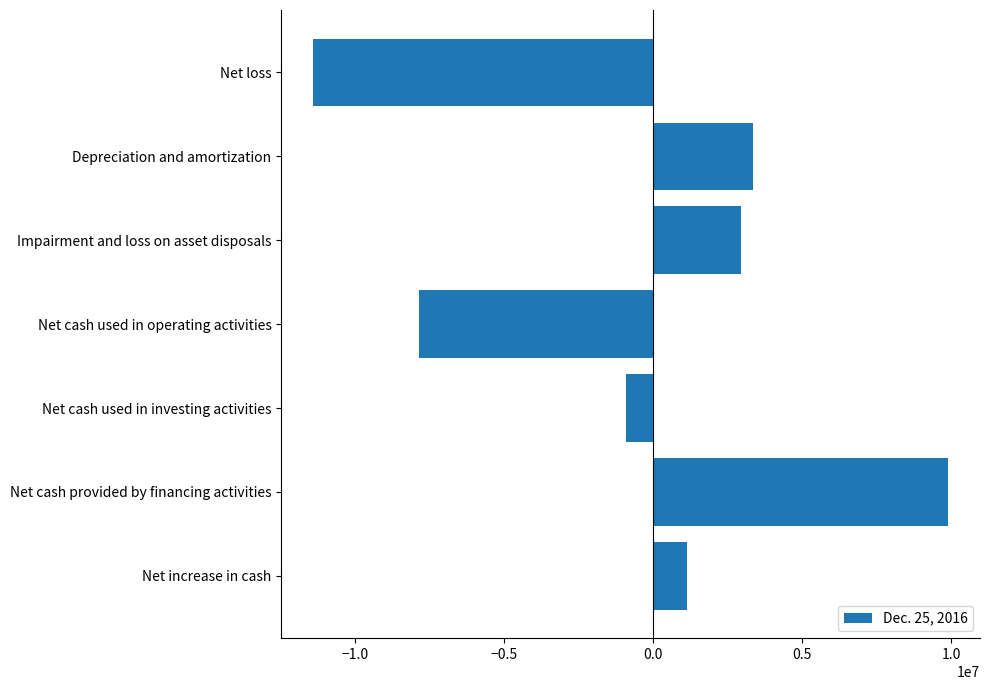

What is the label of the 3rd bar from the bottom?

Net cash used in investing activities